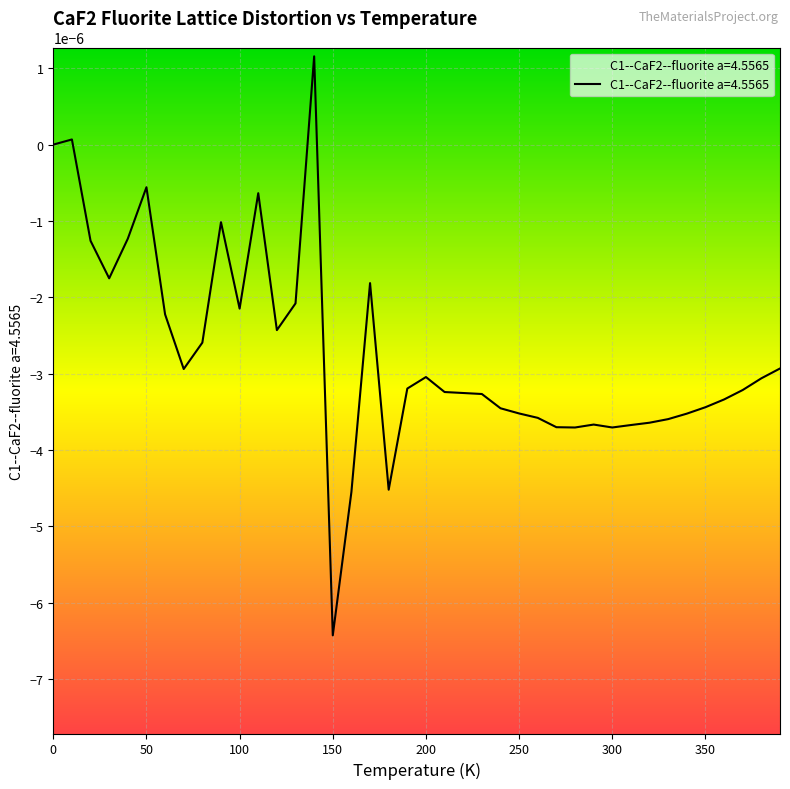

List the labels in order of value, smallest first.

150.0, 160.0, 180.0, 280.0, 300.0, 270.0, 310.0, 290.0, 320.0, 330.0, 260.0, 340.0, 250.0, 240.0, 350.0, 360.0, 230.0, 220.0, 210.0, 370.0, 190.0, 380.0, 200.0, 70.0, 390.0, 80.0, 120.0, 60.0, 100.0, 130.0, 170.0, 30.0, 20.0, 40.0, 90.0, 110.0, 50.0, 0.0, 10.0, 140.0